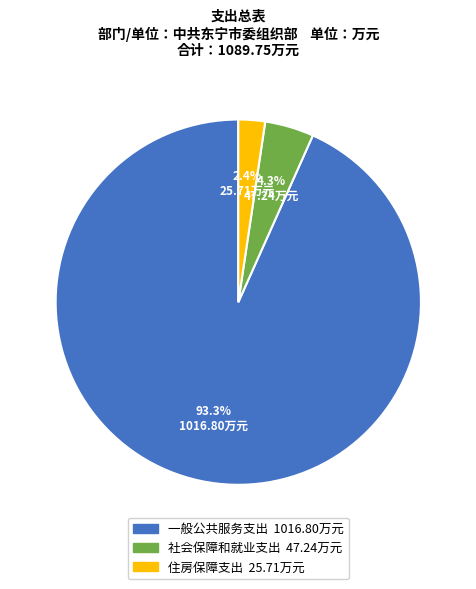

How many slices are in this pie chart?

3